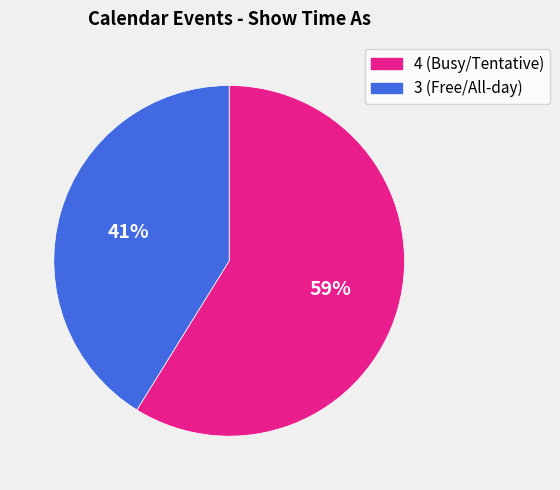

Is there a majority slice in this chart?

Yes